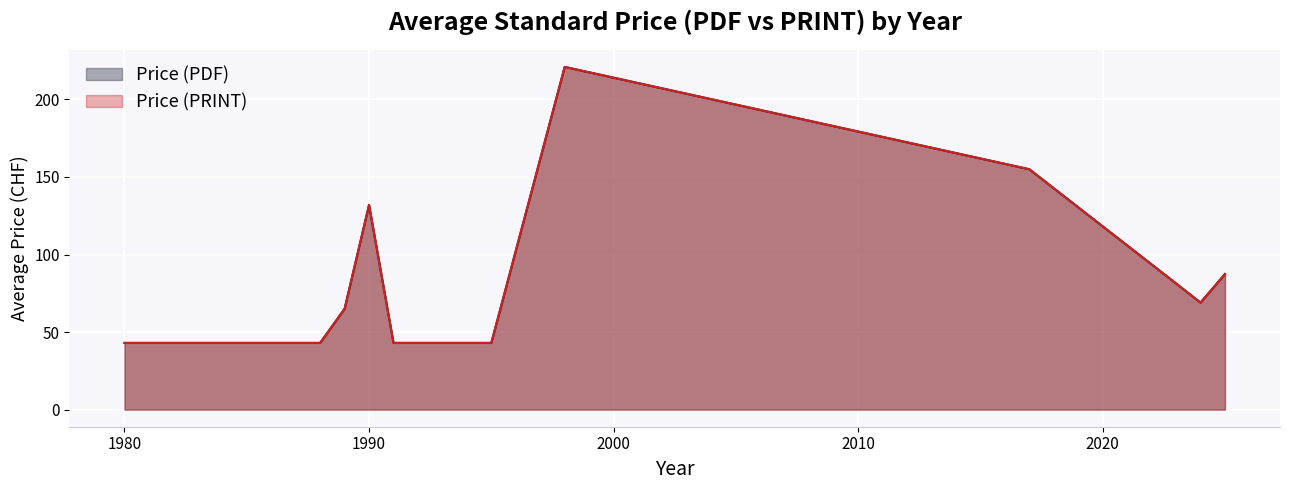

Is the value of Price (PRINT) at 25 greater than the value of Price (PDF) at 6?

No